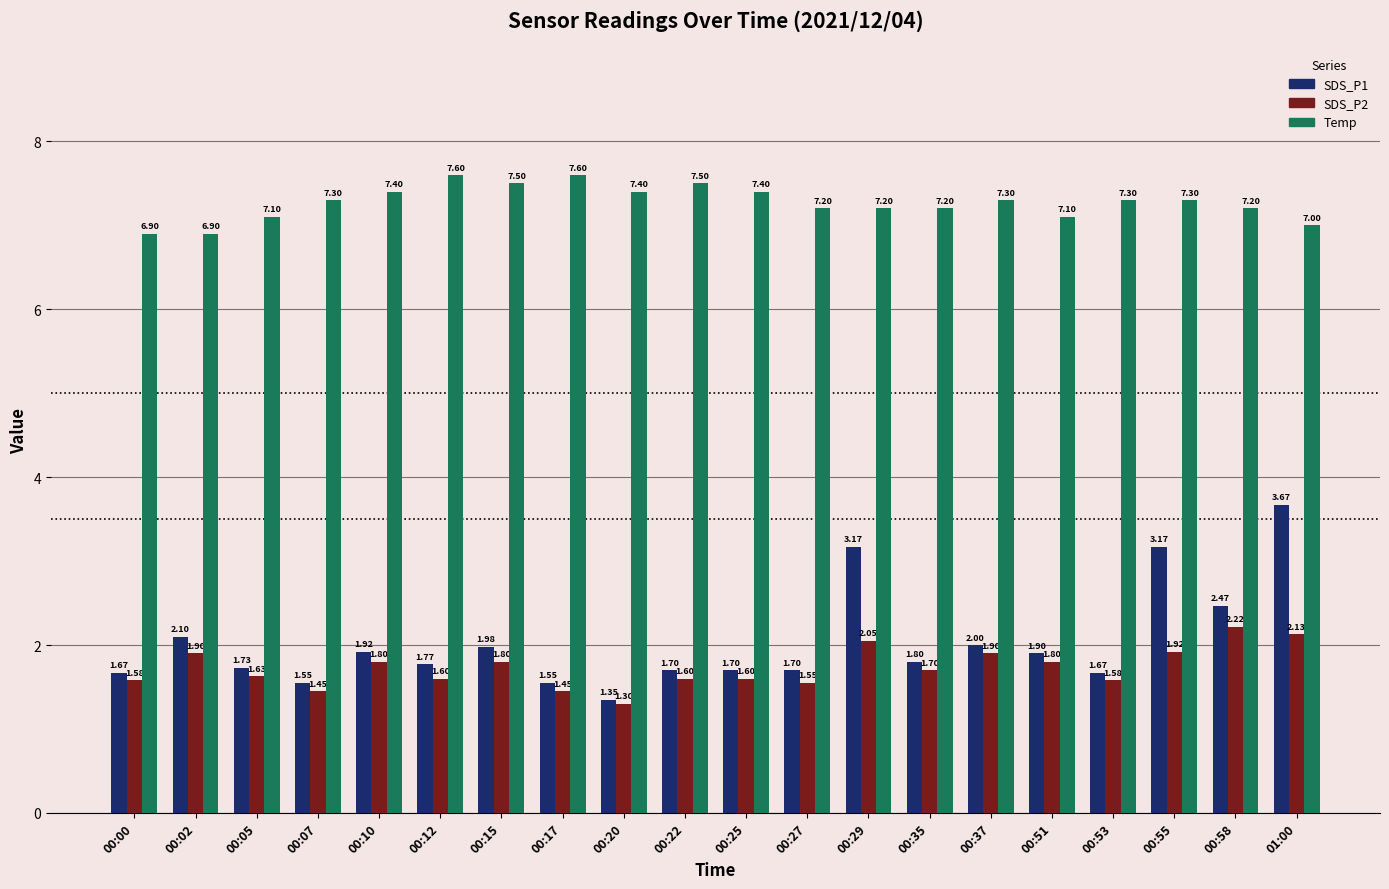

At how many categories does at least one series exceed 6?

20